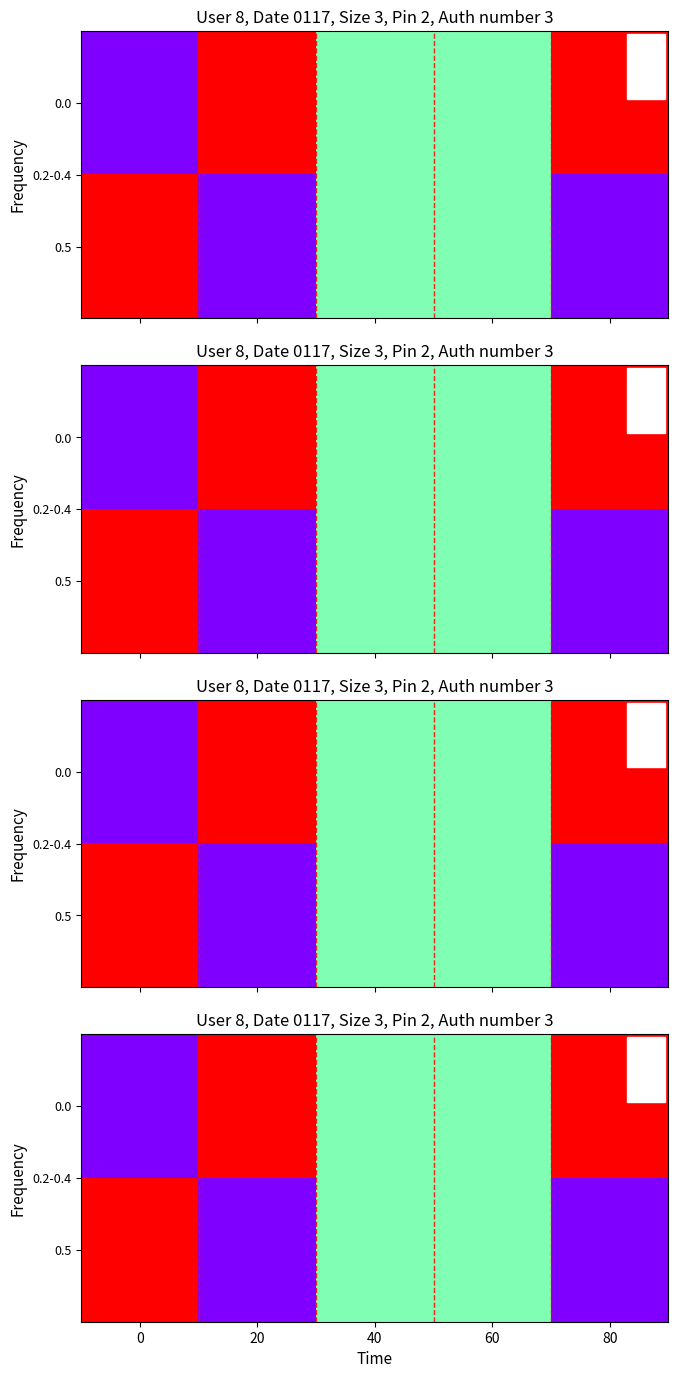

The value of 0.0 at 0 is -0.6. True or false?

False